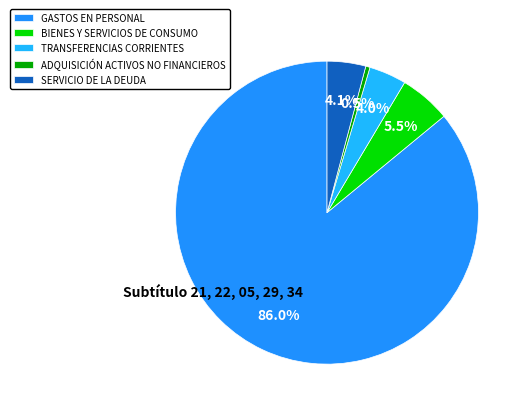

Do SERVICIO DE LA DEUDA and BIENES Y SERVICIOS DE CONSUMO together represent more than half of the pie?

No